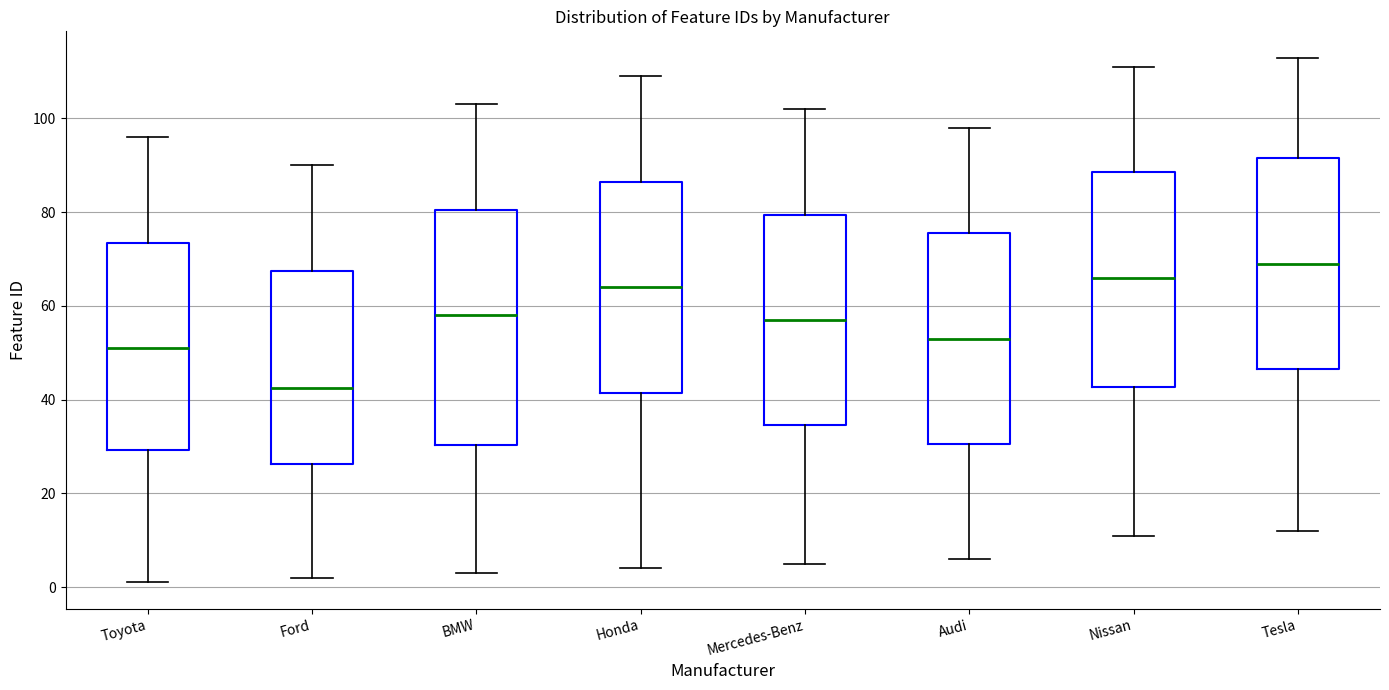

Comparing the boxes themselves (not the whiskers), which one is the tallest?

BMW